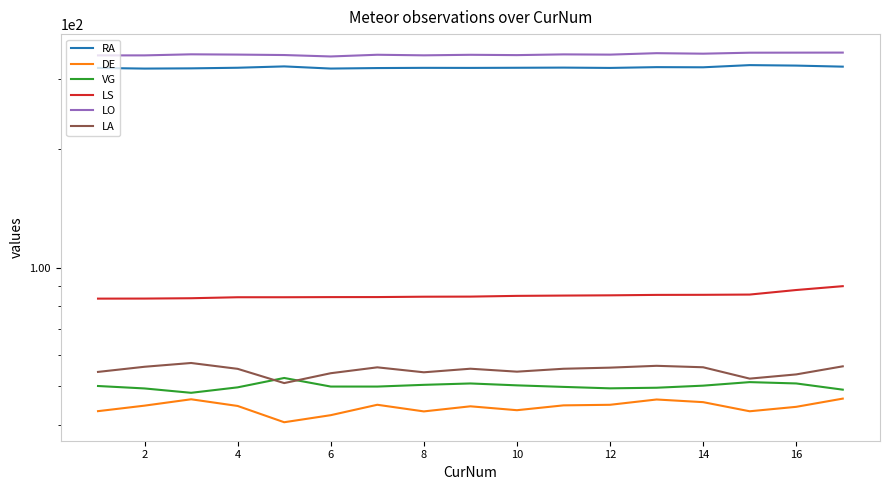

In LO, how many points are higher than both neighbors (excluding endpoints)?

5